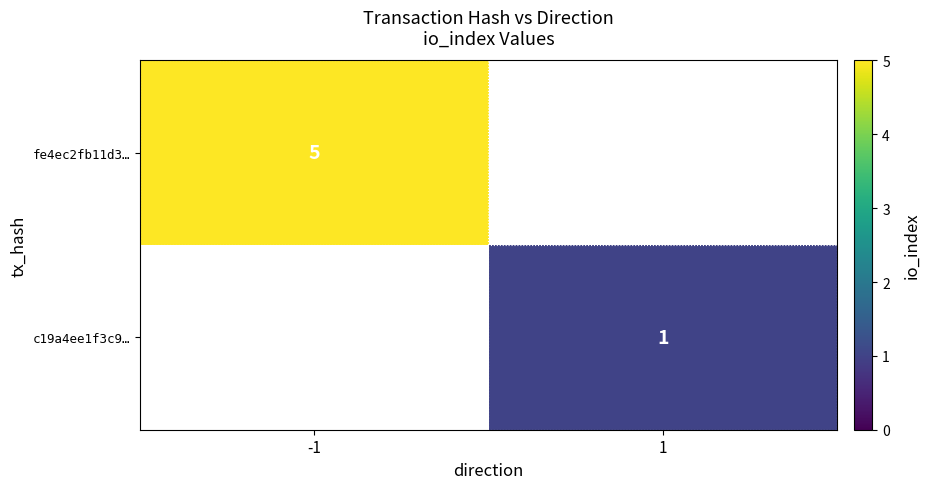

Is the value of fe4ec2fb11d3… at -1 greater than the value of c19a4ee1f3c9… at 1?

Yes